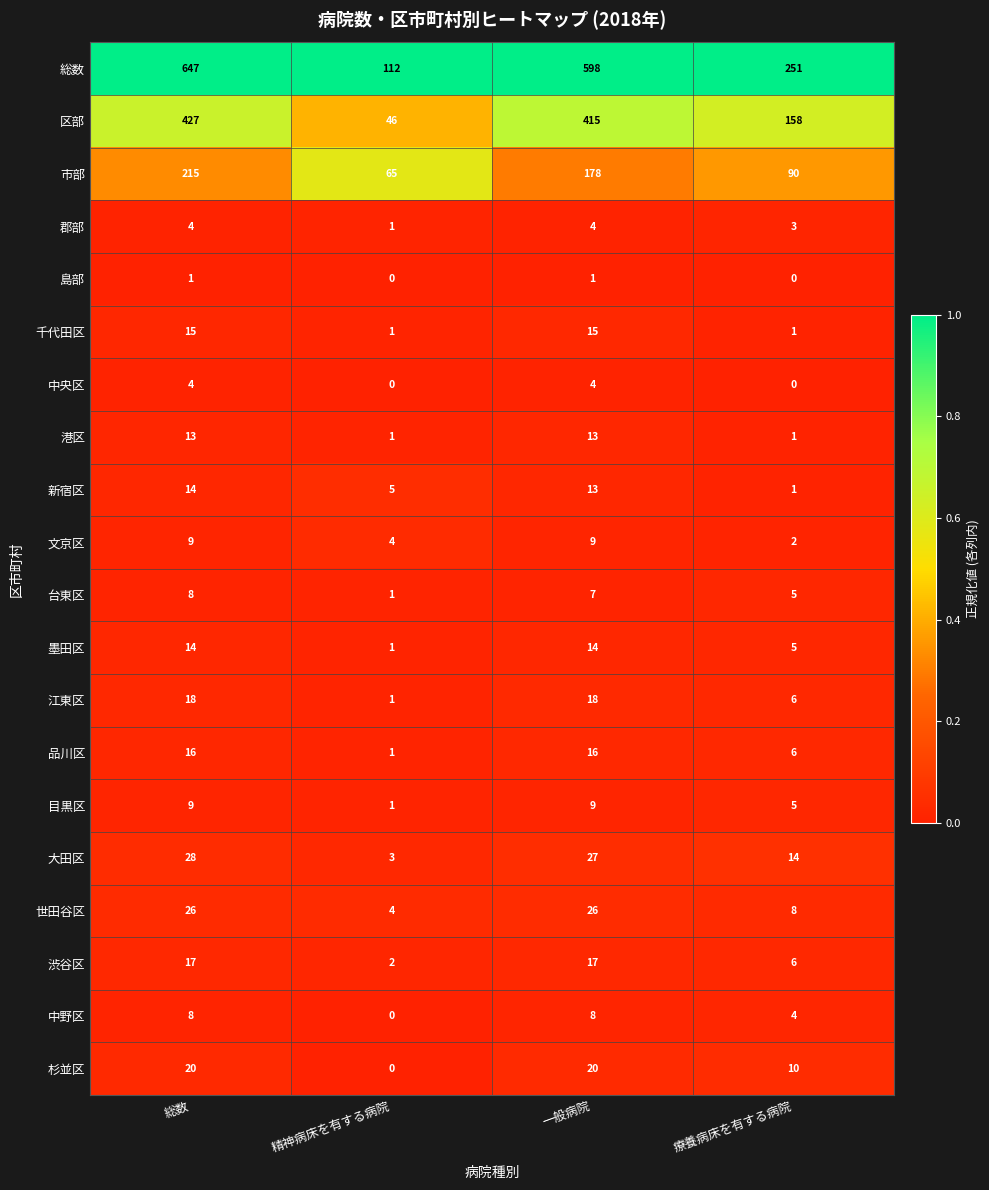

Which category has the highest value in the 総数 series?

総数